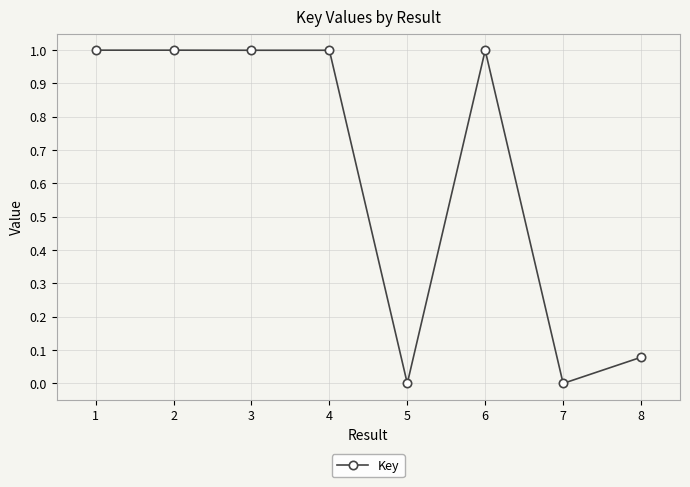

What is the value of the 6th point from the left?

1.0